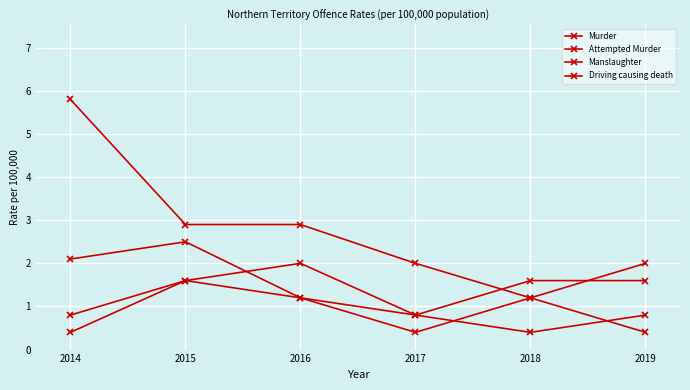

Count the Attempted Murder values in the range 0 to 1.

4